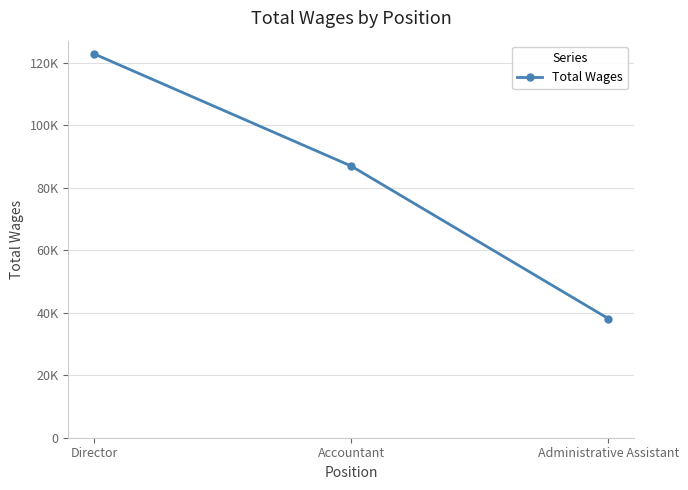

Reading left to right, what are all the values shown in this chart?

122755	86883	38097